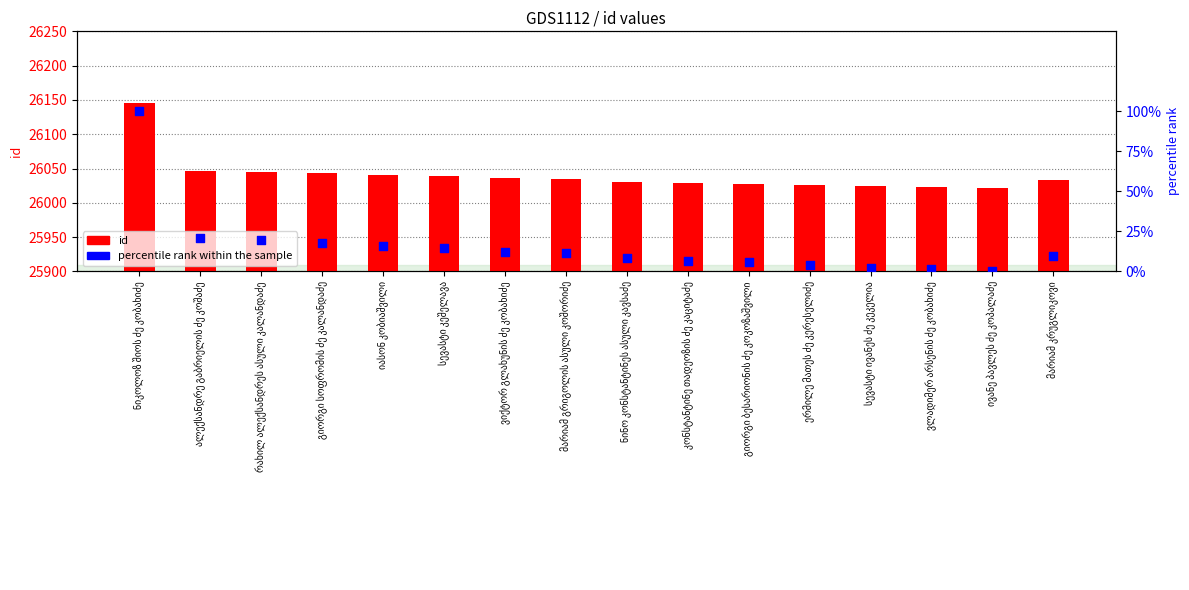

At how many categories does at least one series exceed 18795?

16